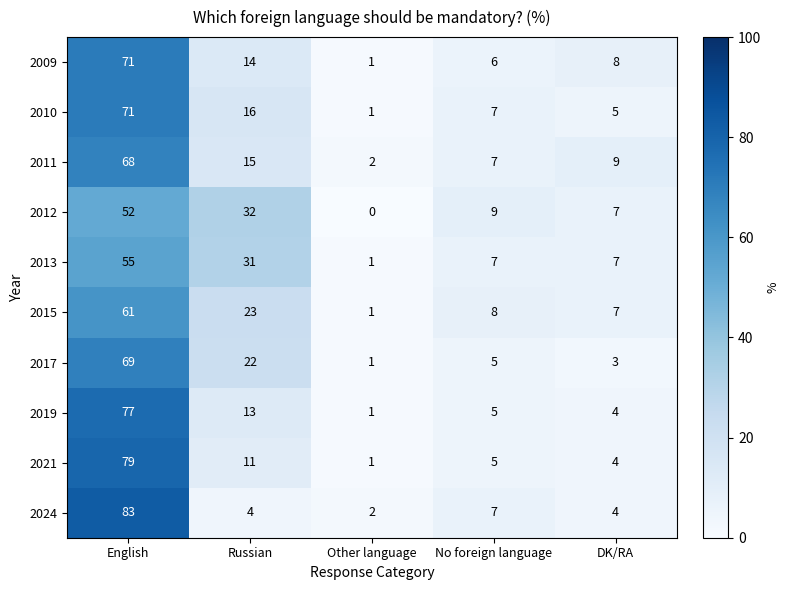

What is the difference between the maximum and second lowest values in the 2011 series?

61